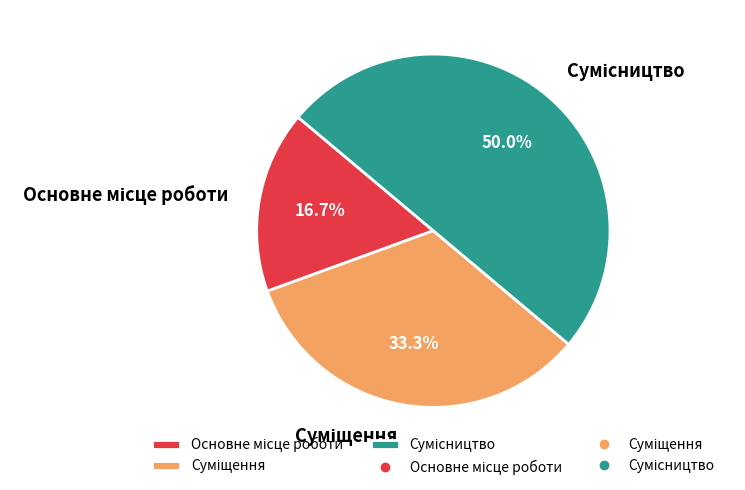

Count the number of slices in the pie.

3